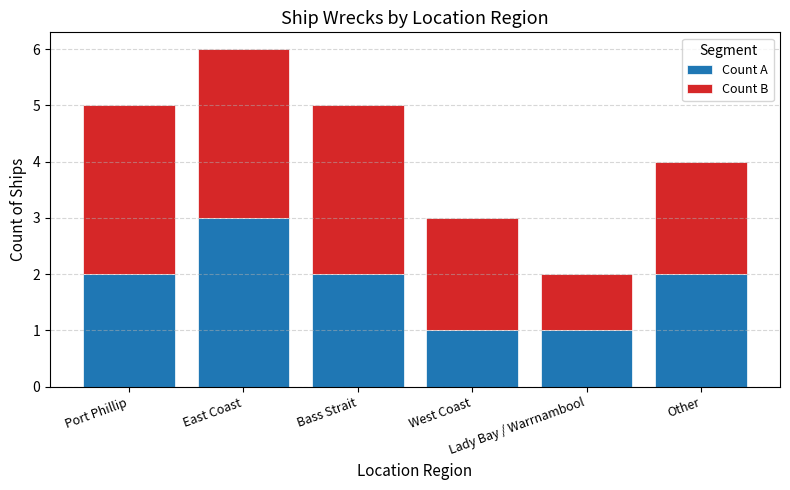

What is the highest value of the Count A series?

3